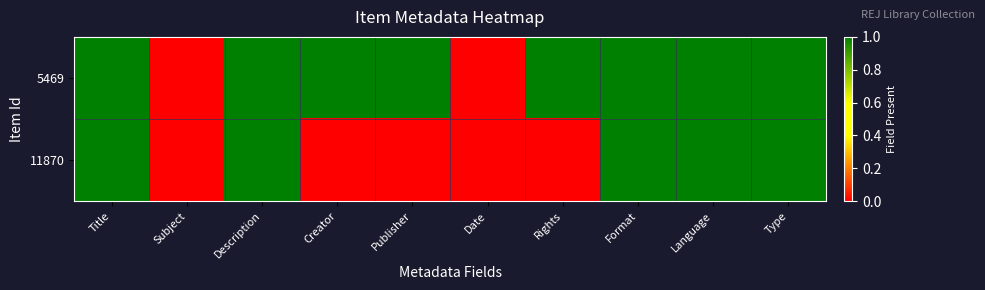

How many distinct data groups are displayed?

2